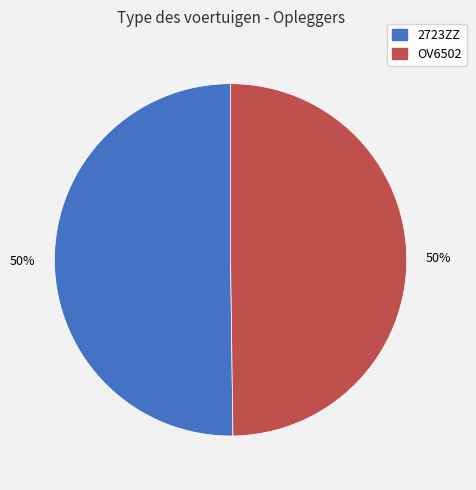

What is the ratio of the value at 2723ZZ to the value at OV6502?

1.0